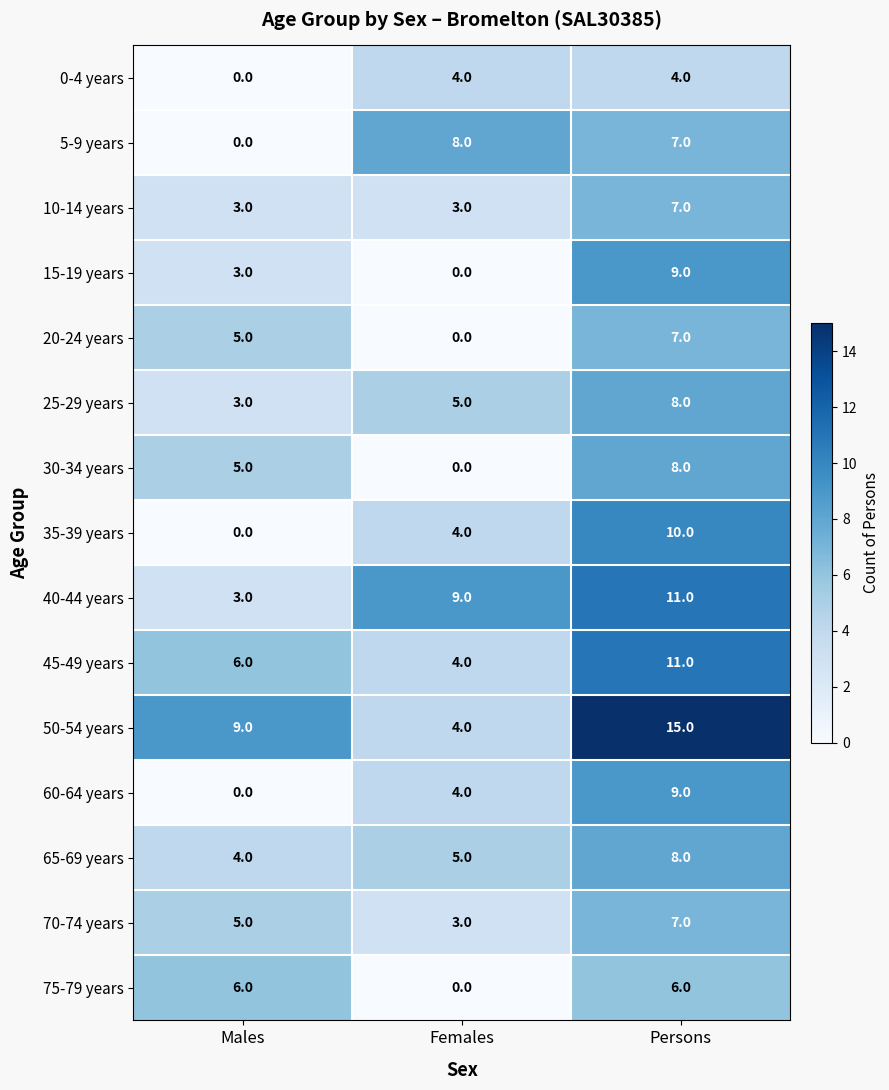

At which category does the chart reach its peak across all series?

Persons